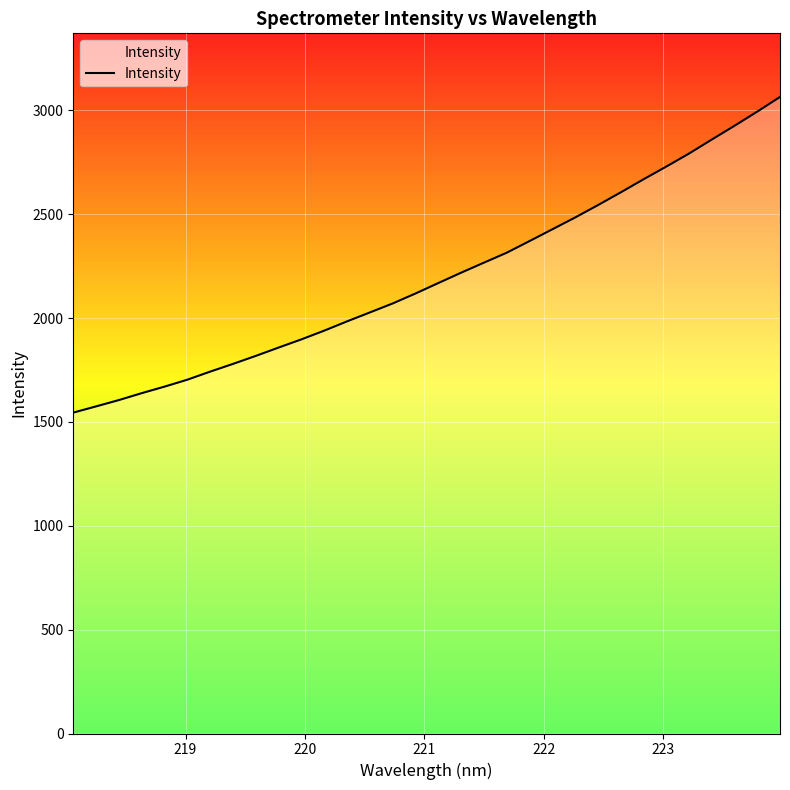

How many values are below 2168?

16